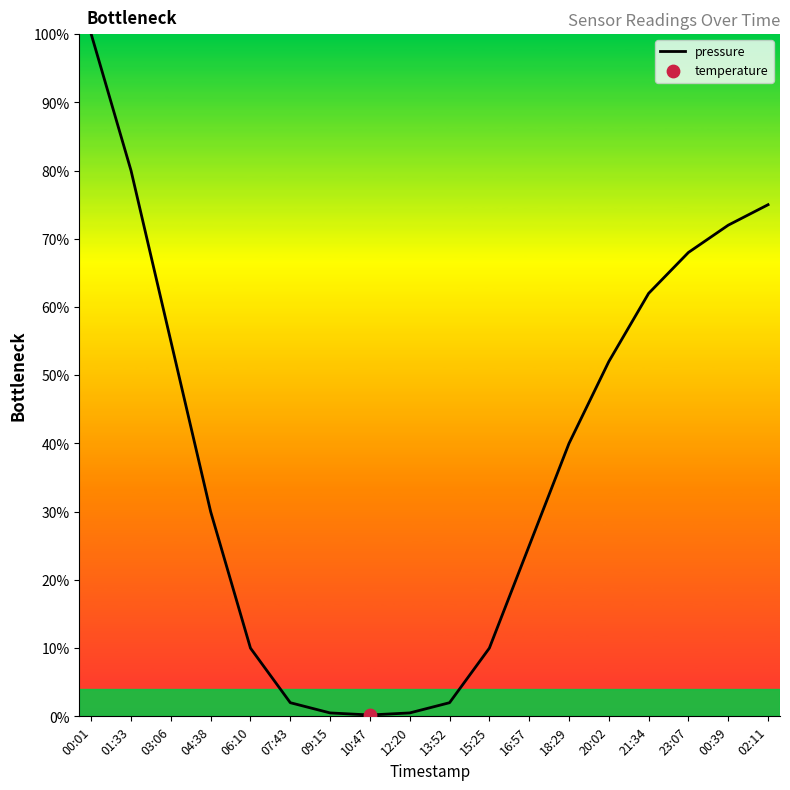

What is the change in value from 10:47 to 23:07?

+0.7